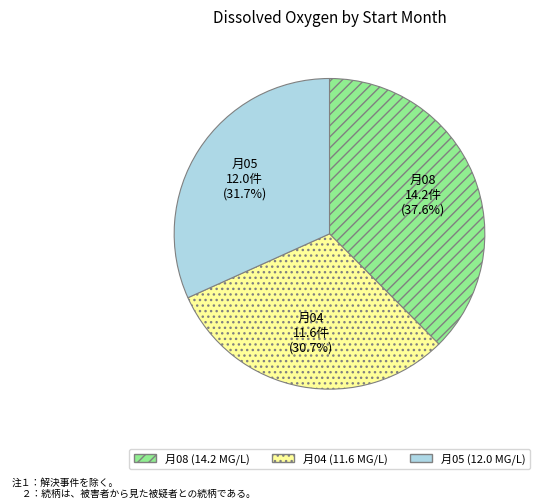

Is there a majority slice in this chart?

No